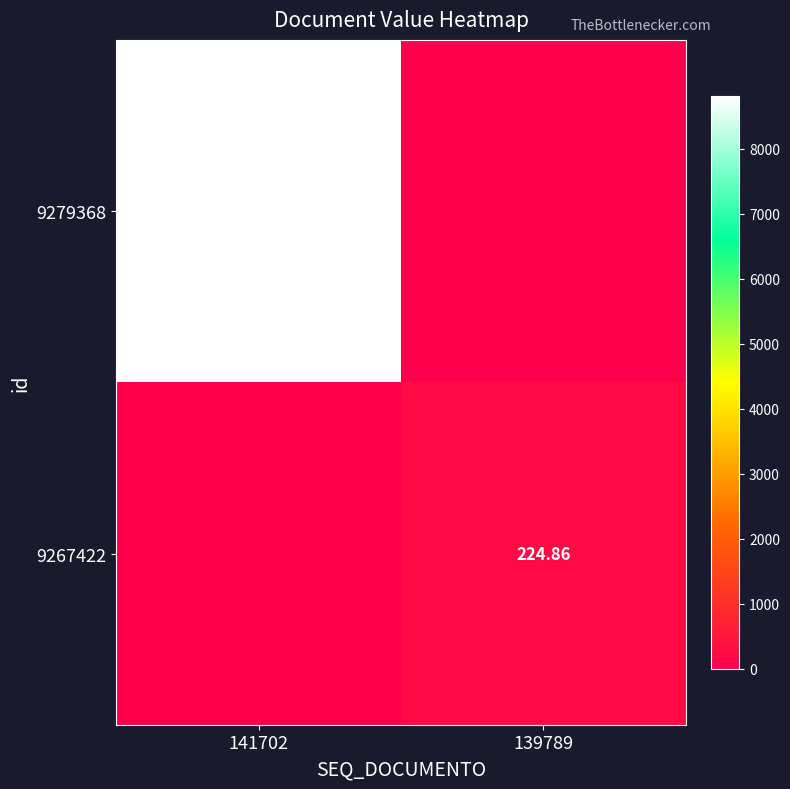

What is the greatest value displayed?

8815.7